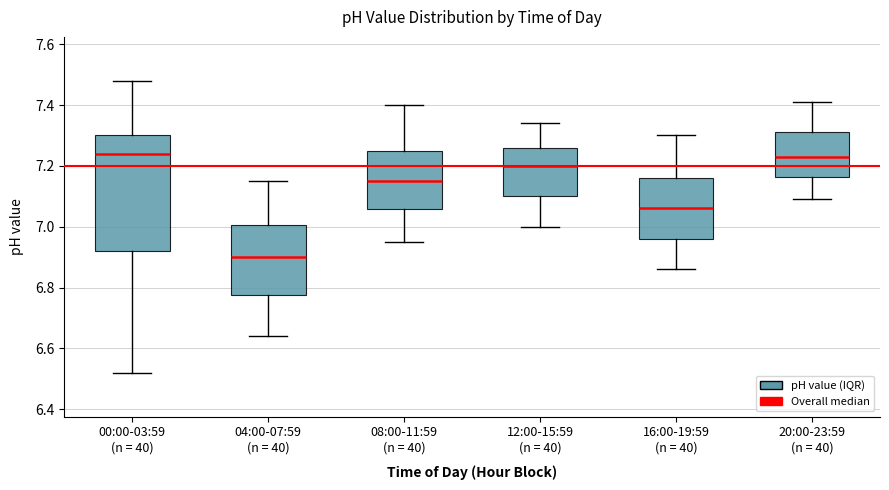

Which box is the tallest, from its lower edge to its upper edge?

00:00-03:59 (n = 40)